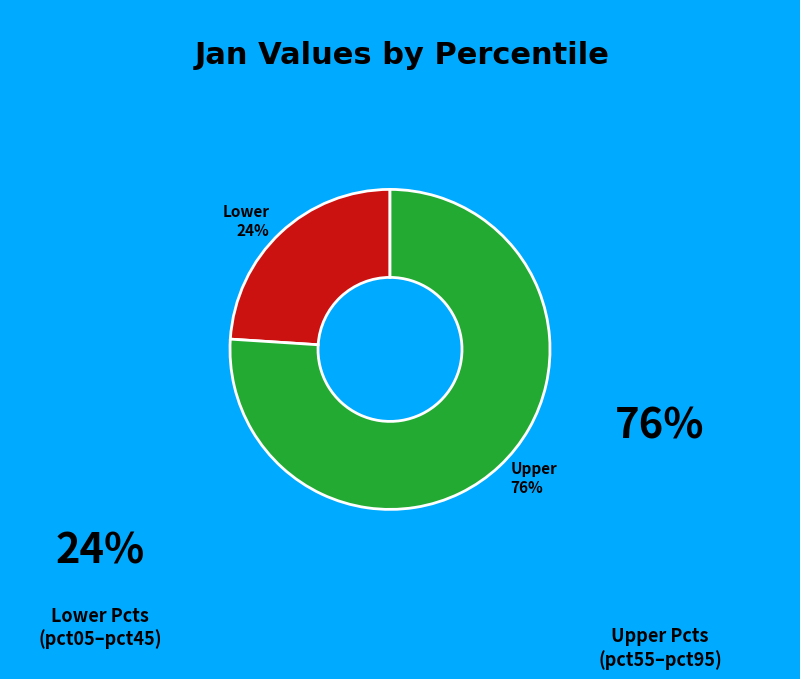

Count the number of slices in the pie.

2